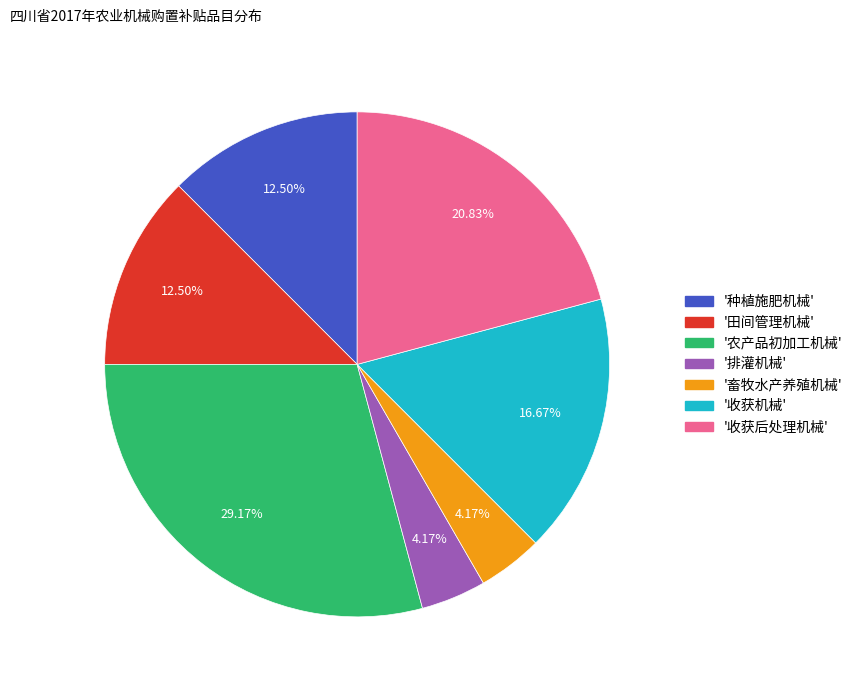

Does any single category account for the majority?

No